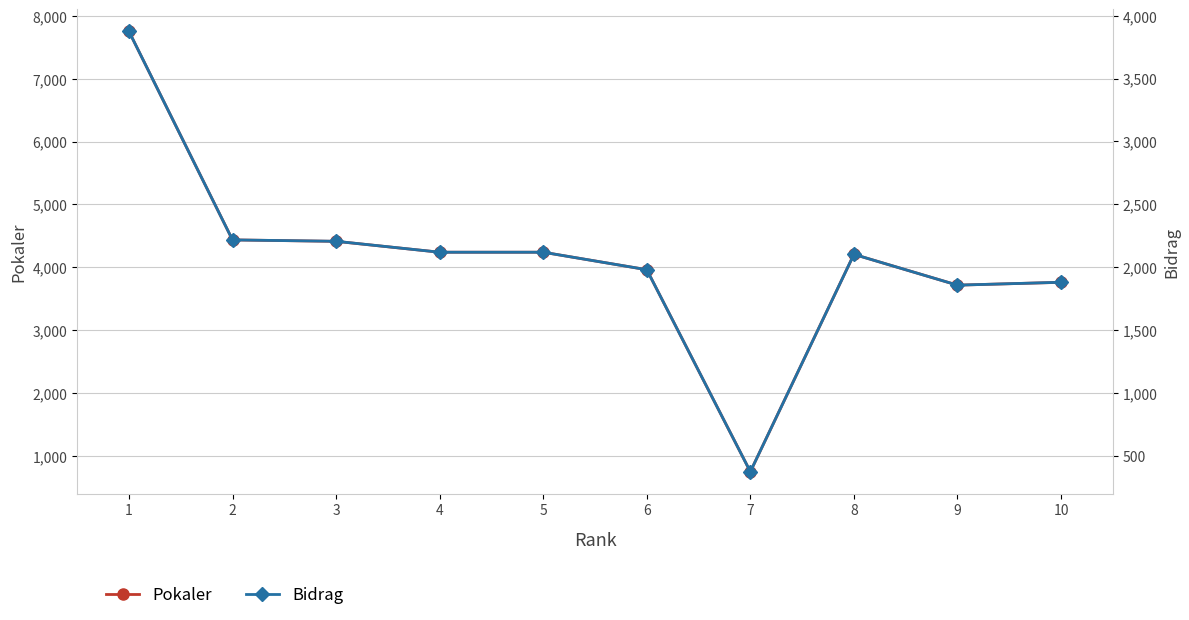

Which series has the widest spread of values?

Pokaler